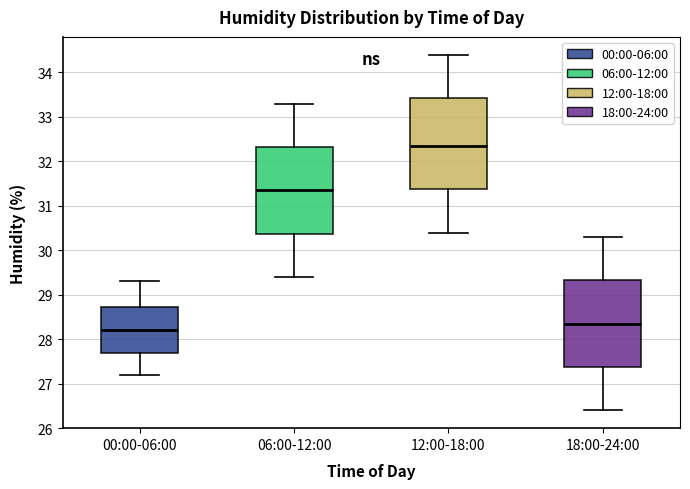

Which box's median line is the lowest?

00:00-06:00